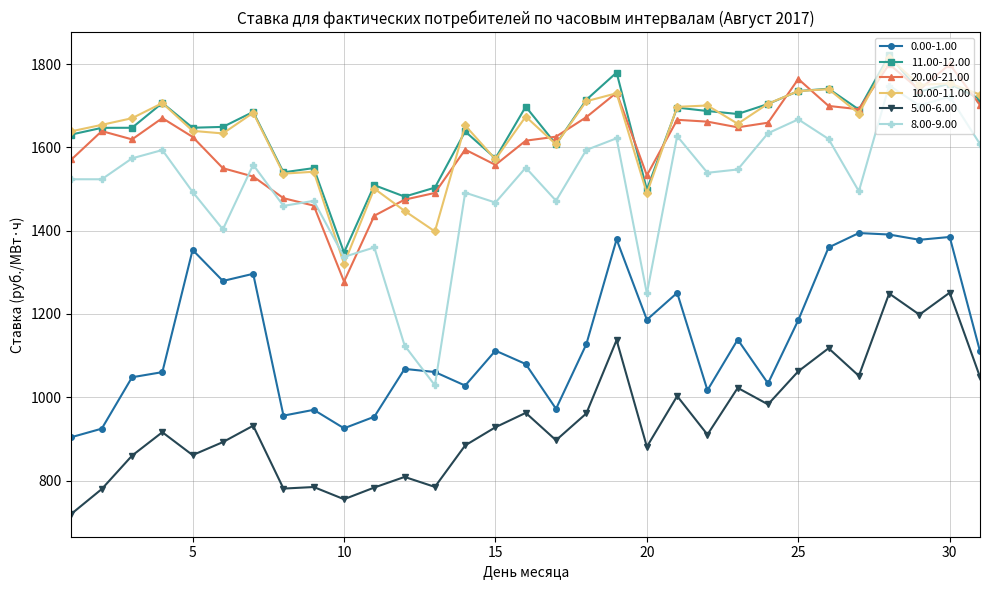

Which series ends up on top after the final intersection of 10.00-11.00 and 8.00-9.00?

10.00-11.00